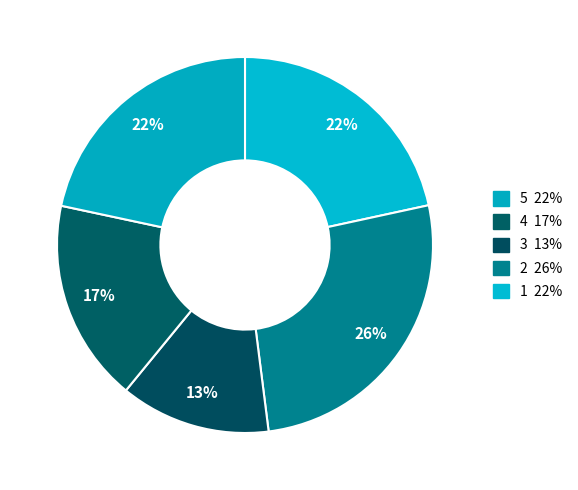

How many segments does this pie chart have?

5